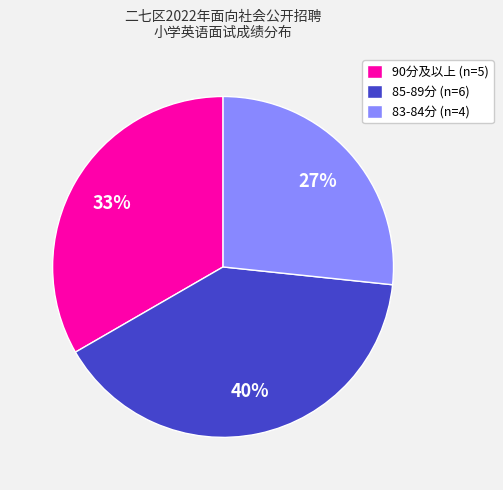

Rank the categories by value from lowest to highest.

83-84分 (n=4), 90分及以上 (n=5), 85-89分 (n=6)